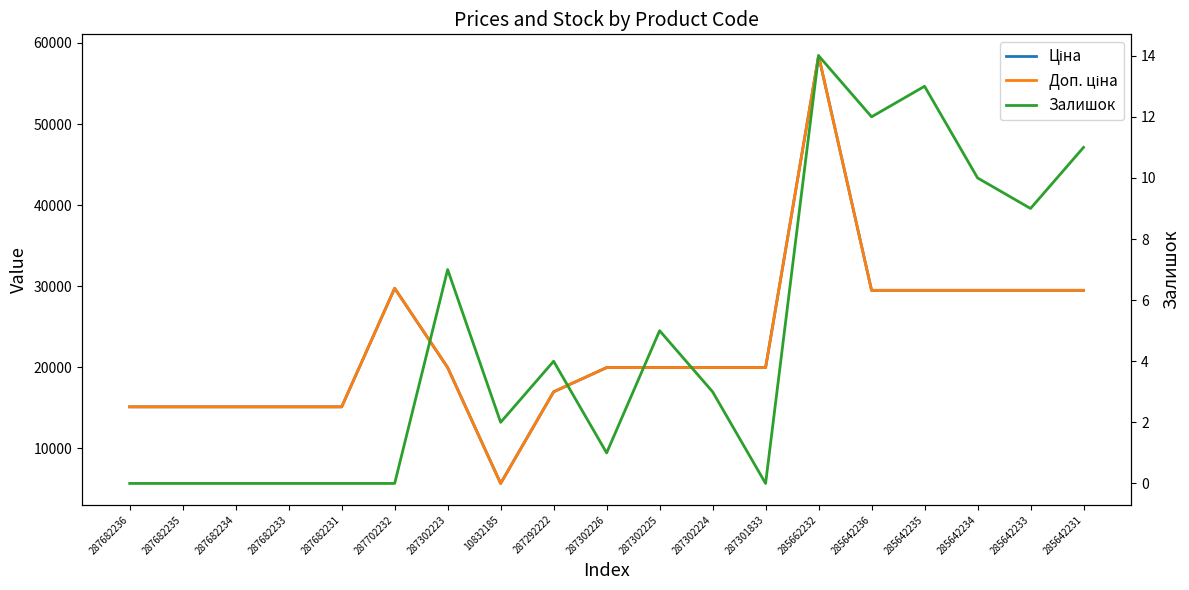

Reading left to right, extract all data points from this chart.

Ціна: 15120.0	15120.0	15120.0	15120.0	15120.0	29747.2	19964.2	5673.8	16976.3	19964.2	19964.2	19964.2	19964.2	58426.5	29491.5	29491.5	29491.5	29491.5	29491.5
Доп. ціна: 15120.0	15120.0	15120.0	15120.0	15120.0	29747.2	19964.2	5673.8	16976.3	19964.2	19964.2	19964.2	19964.2	58426.5	29491.5	29491.5	29491.5	29491.5	29491.5
Залишок: 0.0	0.0	0.0	0.0	0.0	0.0	7.0	2.0	4.0	1.0	5.0	3.0	0.0	14.0	12.0	13.0	10.0	9.0	11.0